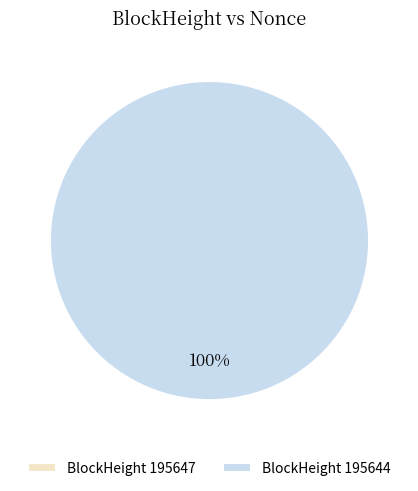

Is it true that 195644 is 91% of the pie?

False